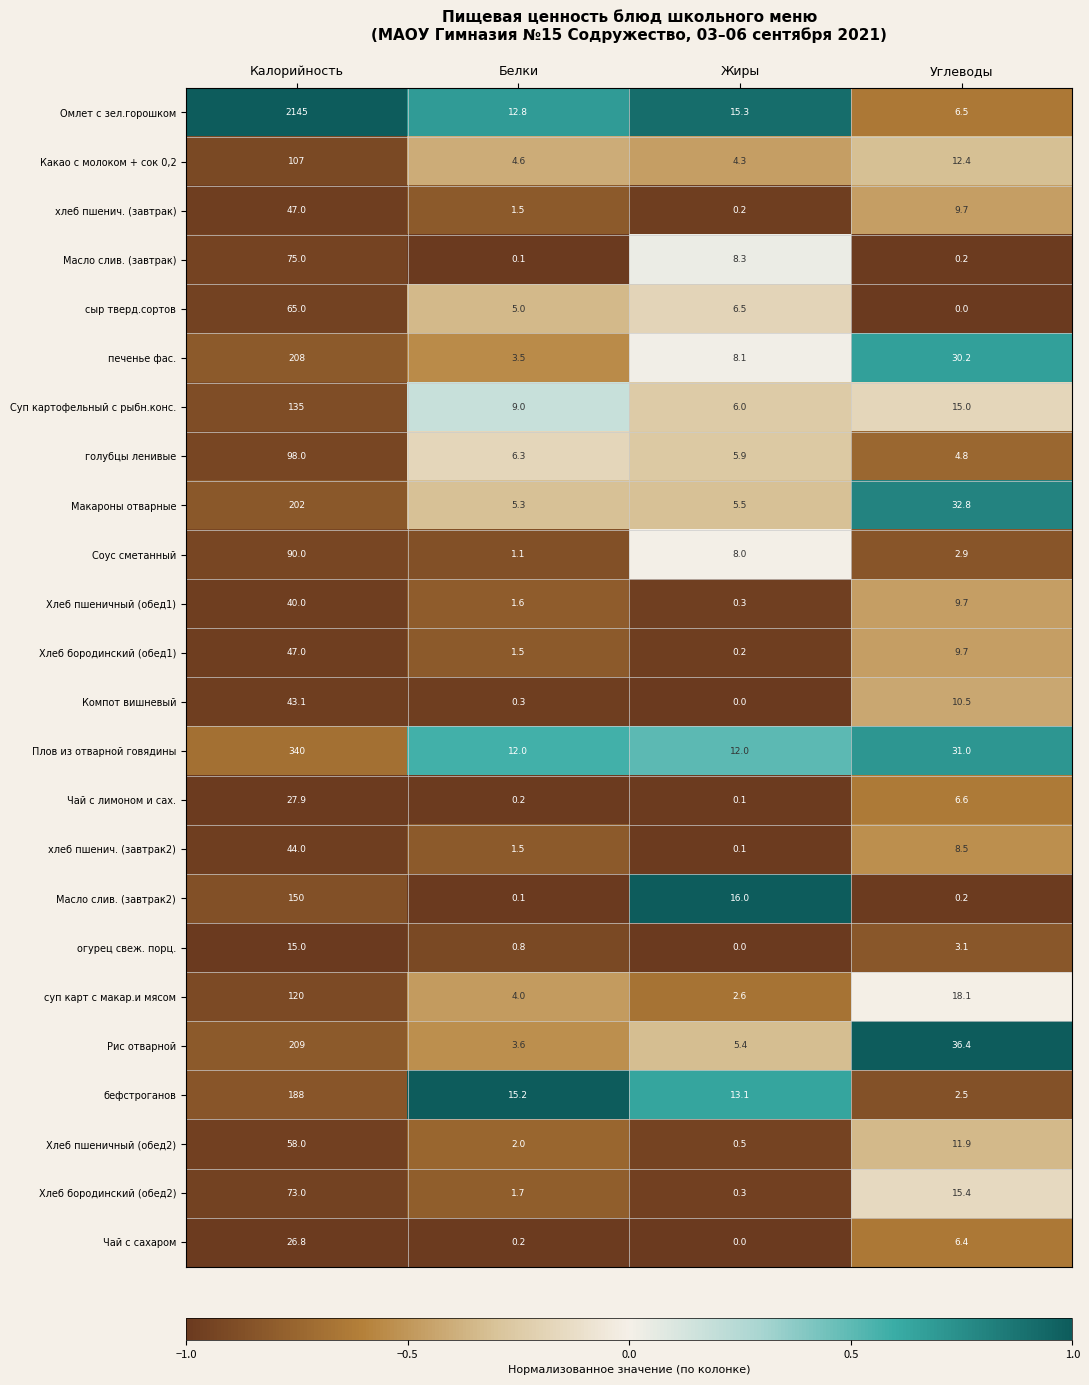

True or false: Хлеб бородинский (обед1) has a value of 1.5 at Белки.

True